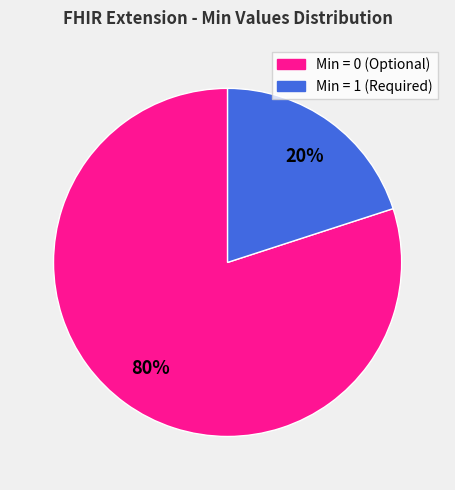

To the nearest percent, what is the difference between the largest and smallest slice percentages?

60%